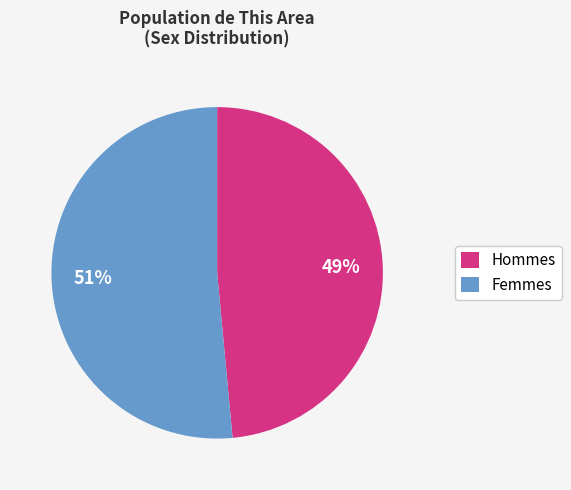

Which has a higher value, Femmes or Hommes?

Femmes